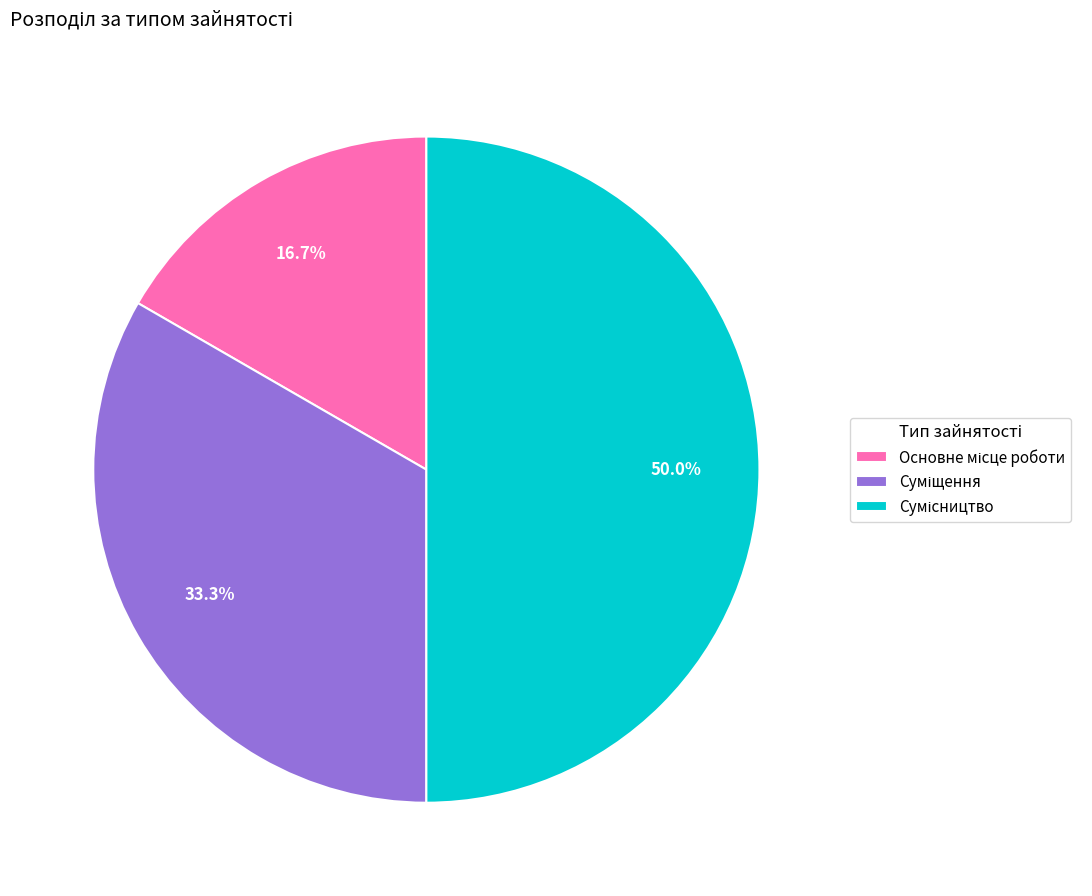

Is it true that Основне місце роботи is 30% of the pie?

False